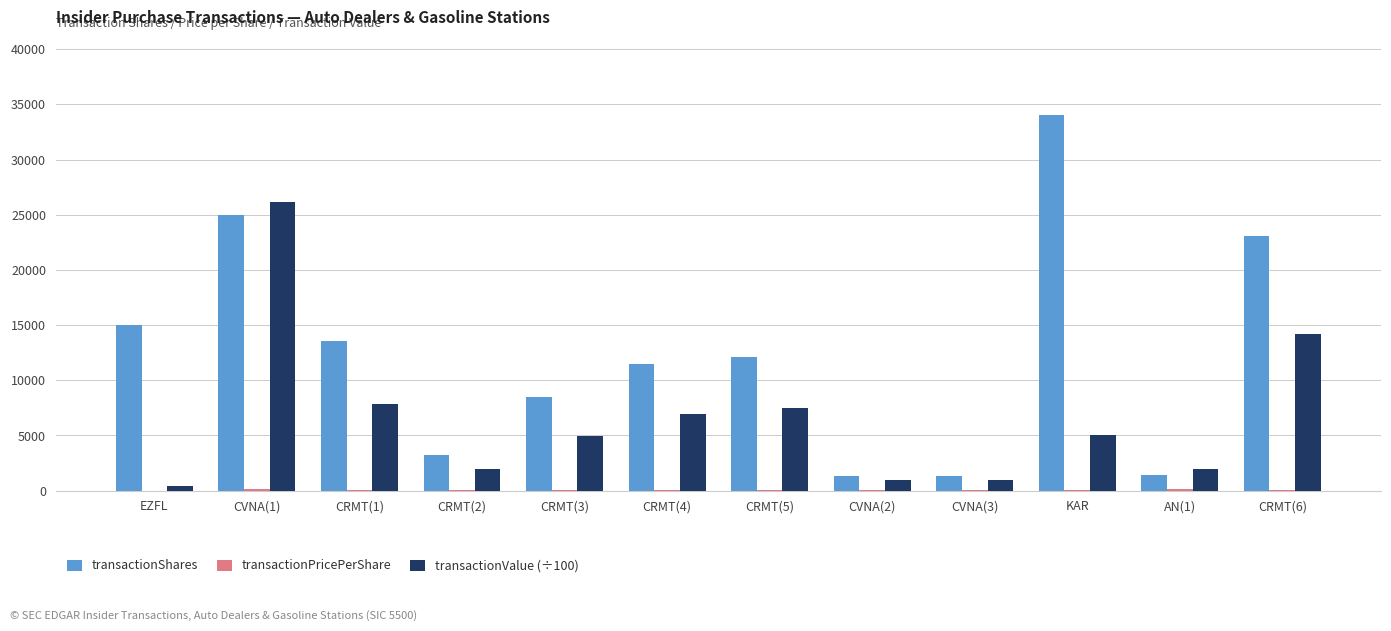

Is it true that transactionValue (÷100) equals 5082.2 at KAR?

True